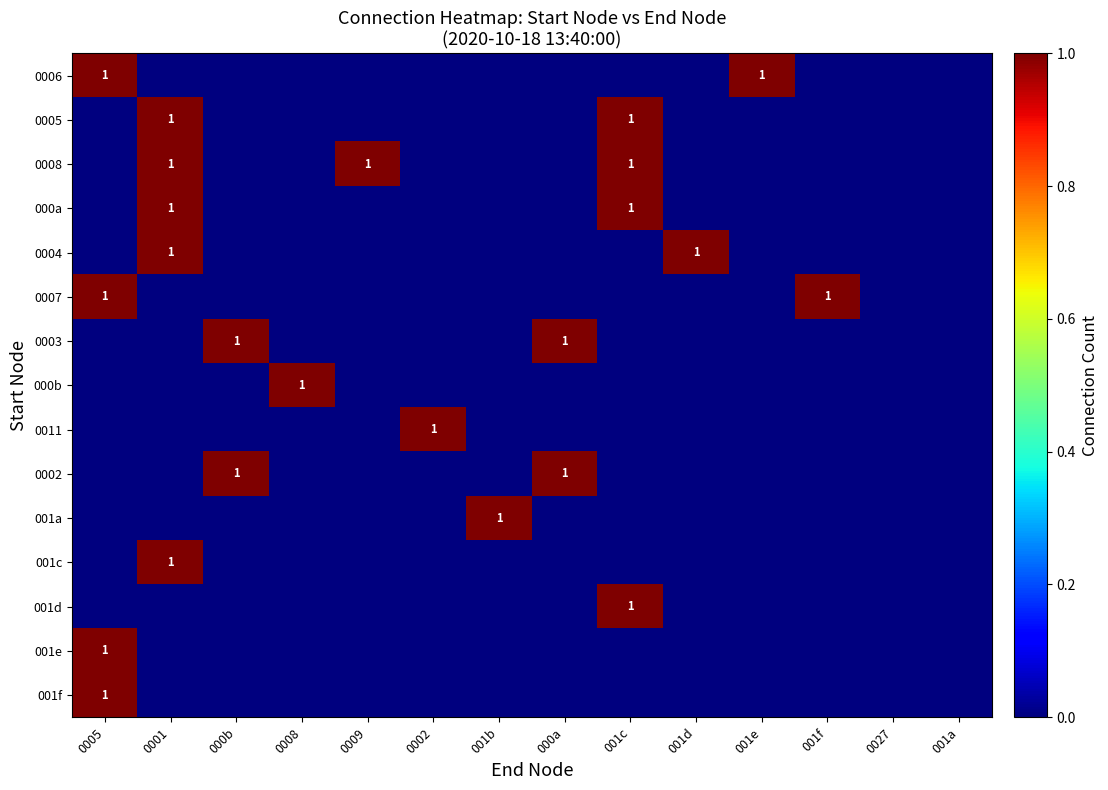

What is the spread (max minus min) of values at 0002?

1